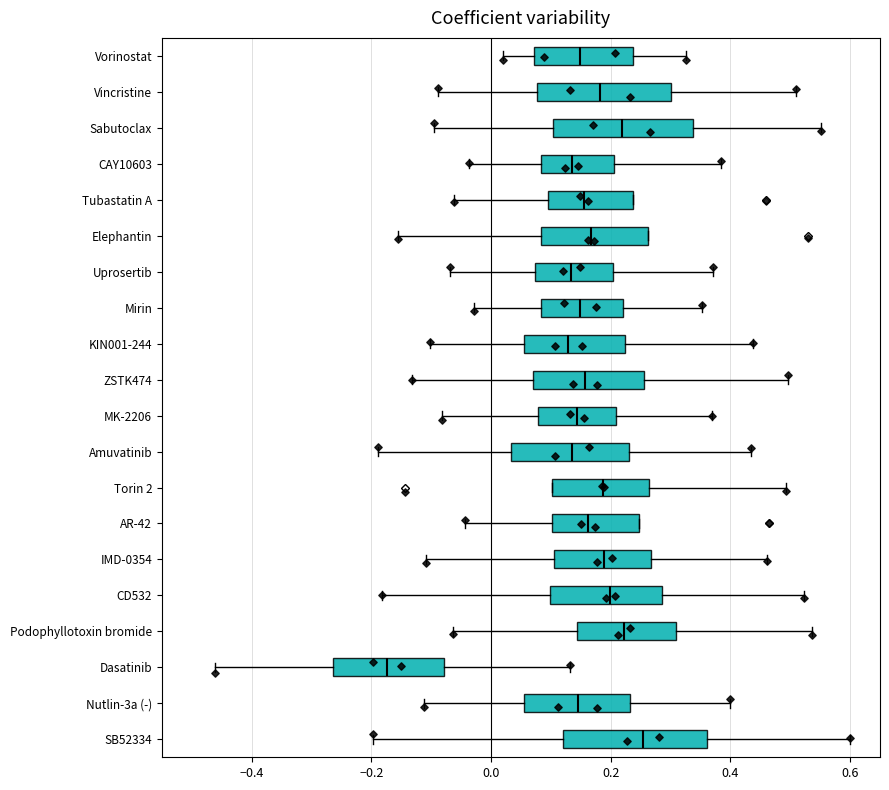

Reading bottom to top, transcribe this box plot: for each box, give where its median line is, the range the box spans, and where its two whiskers end, as read against the x-axis. The values are not printed on the chart, so give them approximately, as read against the axis.

SB52334: median 0.26, box 0.12 to 0.36, whiskers -0.20 to 0.60
Nutlin-3a (-): median 0.14, box 0.06 to 0.24, whiskers -0.12 to 0.40
Dasatinib: median -0.18, box -0.26 to -0.08, whiskers -0.46 to 0.14
Podophyllotoxin bromide: median 0.22, box 0.14 to 0.30, whiskers -0.06 to 0.54
CD532: median 0.20, box 0.10 to 0.28, whiskers -0.18 to 0.52
IMD-0354: median 0.18, box 0.10 to 0.26, whiskers -0.10 to 0.46
AR-42: median 0.16, box 0.10 to 0.24, whiskers -0.04 to 0.24
Torin 2: median 0.18, box 0.10 to 0.26, whiskers 0.10 to 0.50
Amuvatinib: median 0.14, box 0.04 to 0.24, whiskers -0.18 to 0.44
MK-2206: median 0.14, box 0.08 to 0.20, whiskers -0.08 to 0.38
ZSTK474: median 0.16, box 0.08 to 0.26, whiskers -0.14 to 0.50
KIN001-244: median 0.12, box 0.06 to 0.22, whiskers -0.10 to 0.44
Mirin: median 0.14, box 0.08 to 0.22, whiskers -0.02 to 0.36
Uprosertib: median 0.14, box 0.08 to 0.20, whiskers -0.06 to 0.38
Elephantin: median 0.16, box 0.08 to 0.26, whiskers -0.16 to 0.26
Tubastatin A: median 0.16, box 0.10 to 0.24, whiskers -0.06 to 0.24
CAY10603: median 0.14, box 0.08 to 0.20, whiskers -0.04 to 0.38
Sabutoclax: median 0.22, box 0.10 to 0.34, whiskers -0.10 to 0.56
Vincristine: median 0.18, box 0.08 to 0.30, whiskers -0.08 to 0.52
Vorinostat: median 0.14, box 0.08 to 0.24, whiskers 0.02 to 0.32